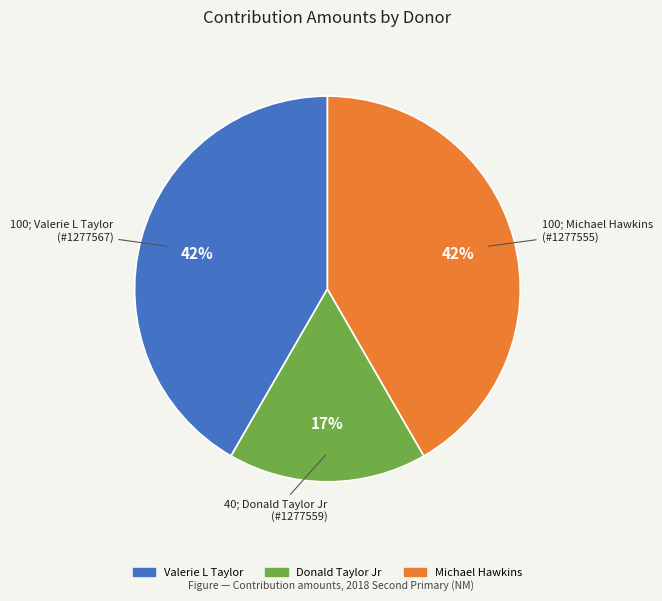

To the nearest percent, what is the average slice percentage?

33%